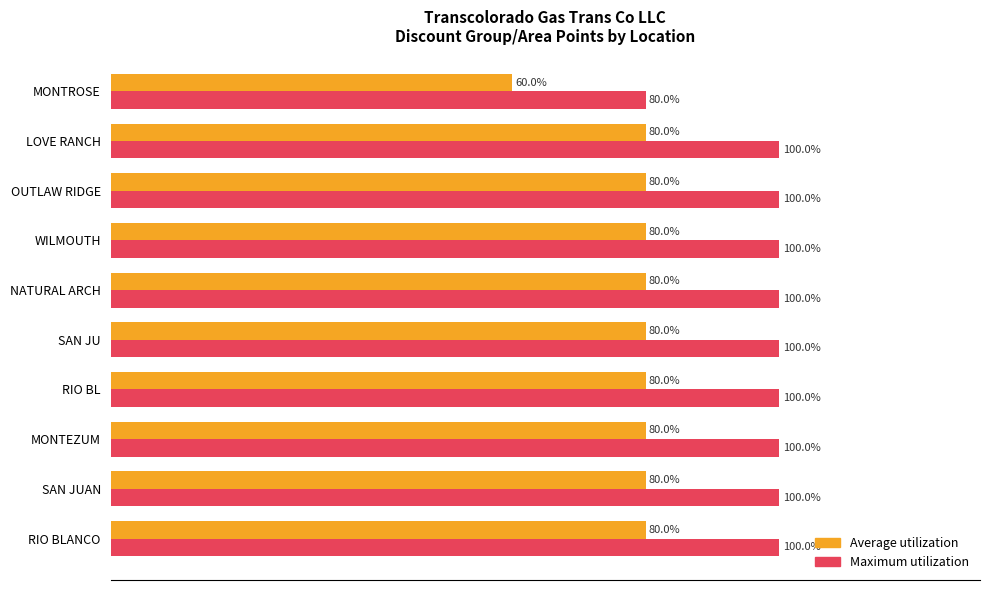

Which label corresponds to the smallest value in the chart?

MONTROSE